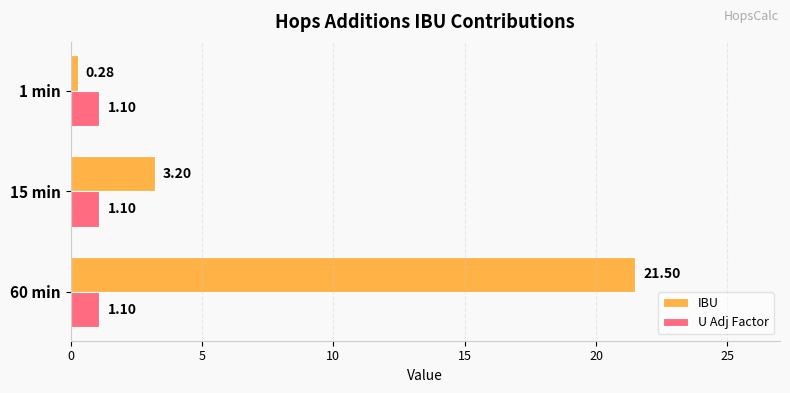

What is the difference between the highest and lowest values at 60 min?

20.4